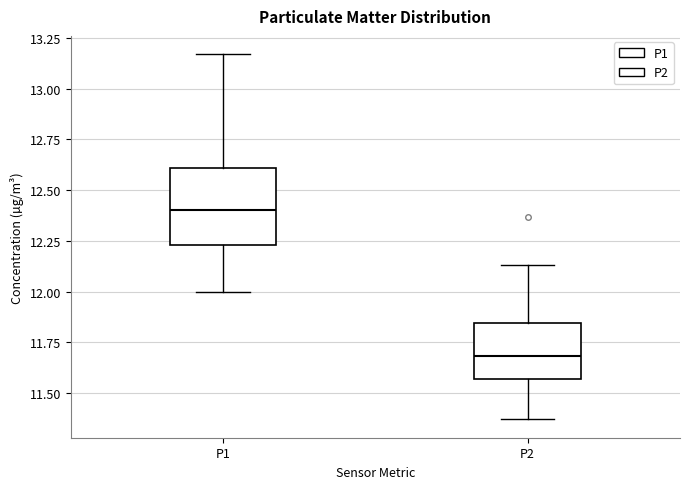

Comparing the boxes themselves (not the whiskers), which one is the tallest?

P1